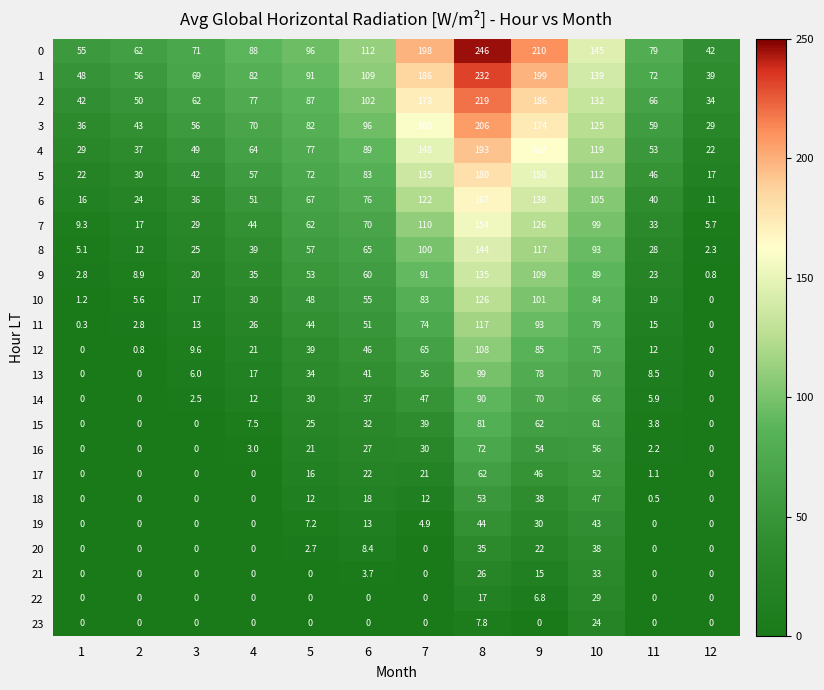

What is the difference between the highest and lowest values at 3?

71.0